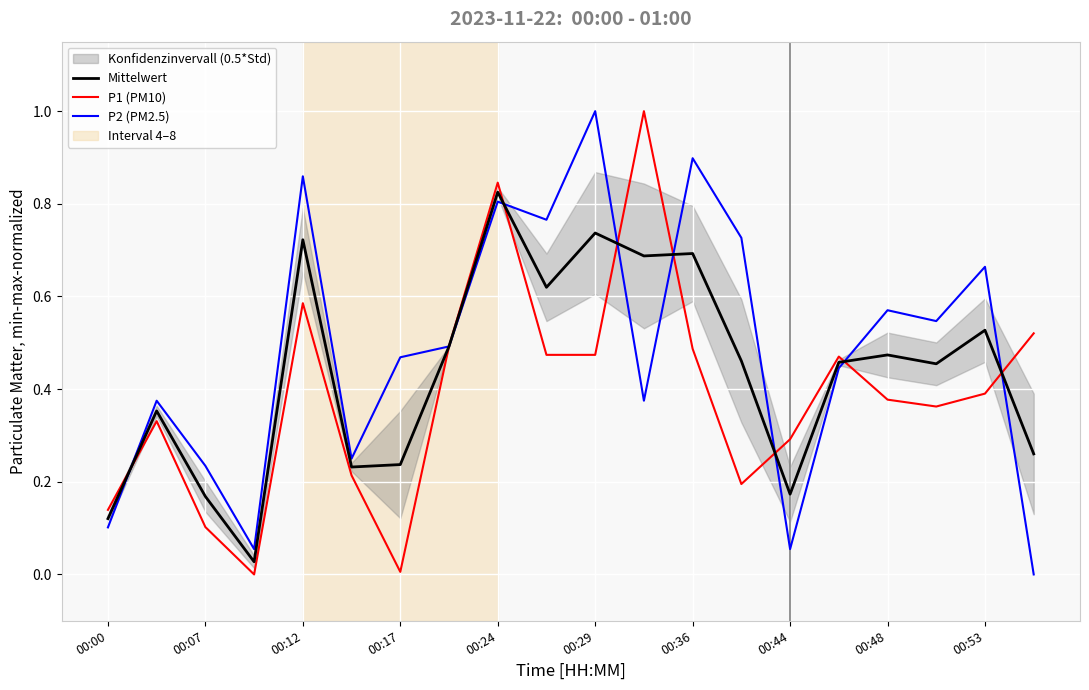

Which category has the highest value in the Mittelwert series?

00:24